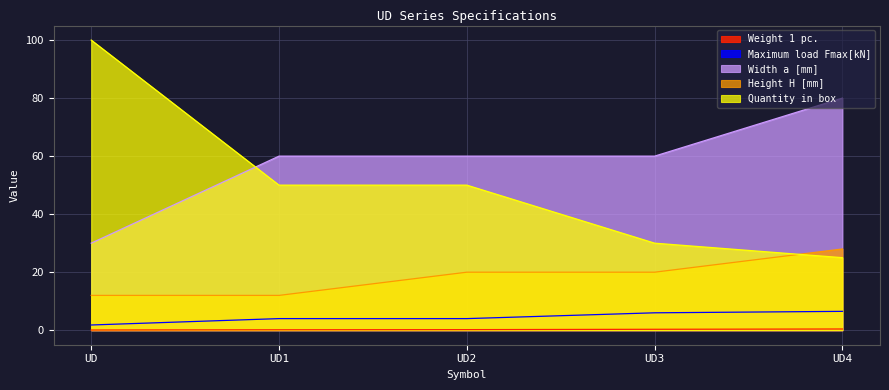

At how many categories does at least one series exceed 86?

1